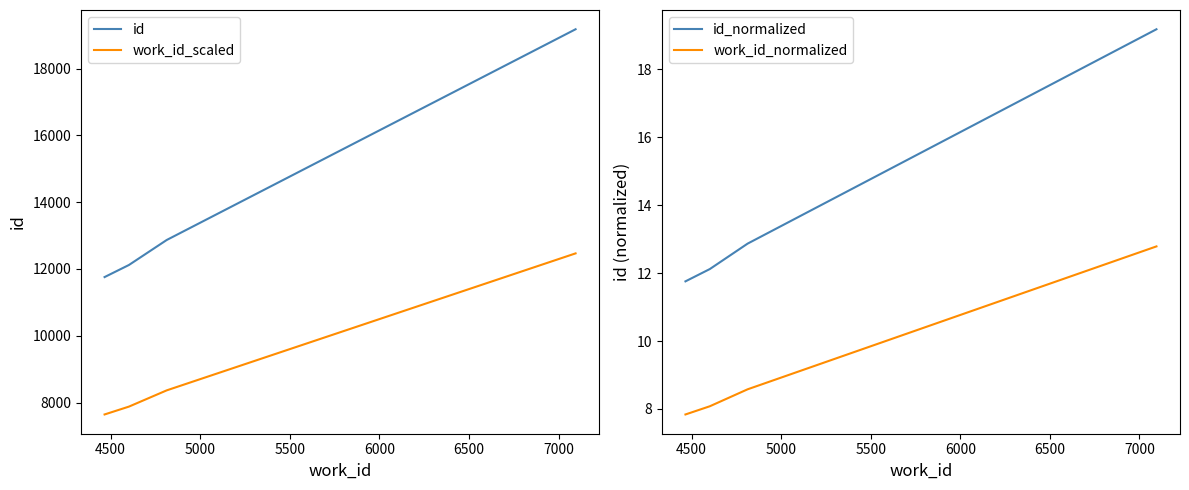

How many lines are shown in the chart?

4